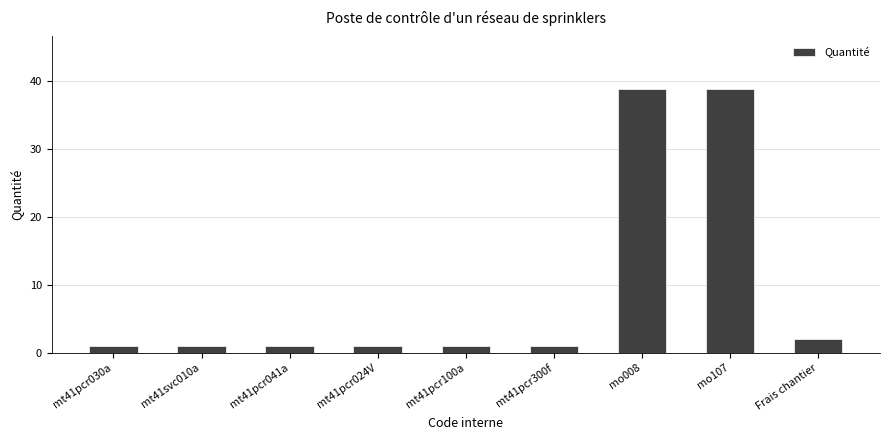

True or false: the data shows 8.2 at mo008.

False